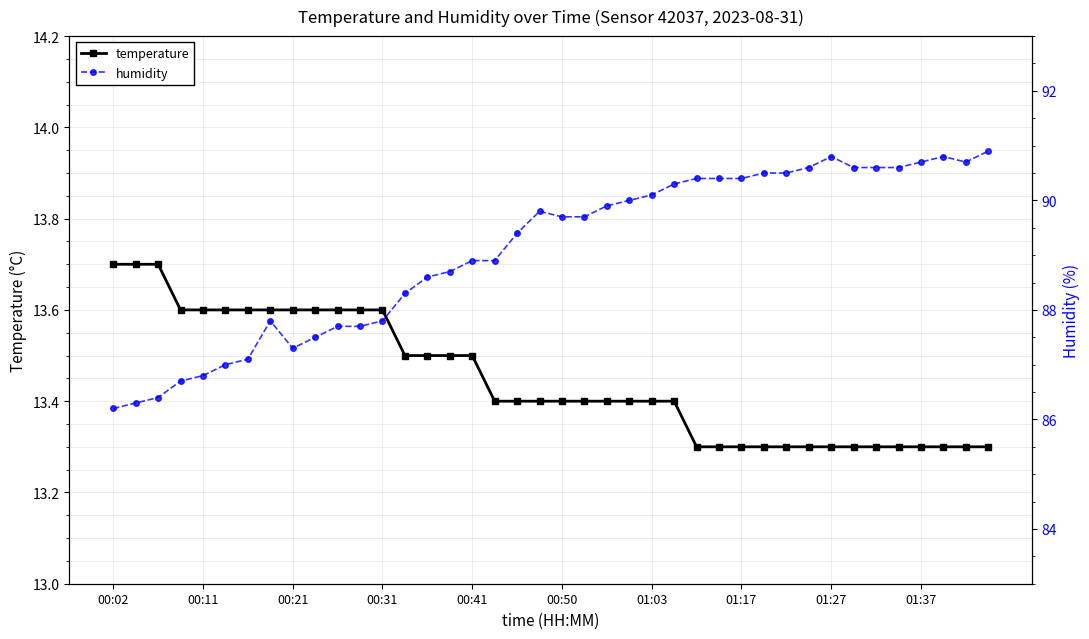

Does the chart have visible grid lines?

Yes